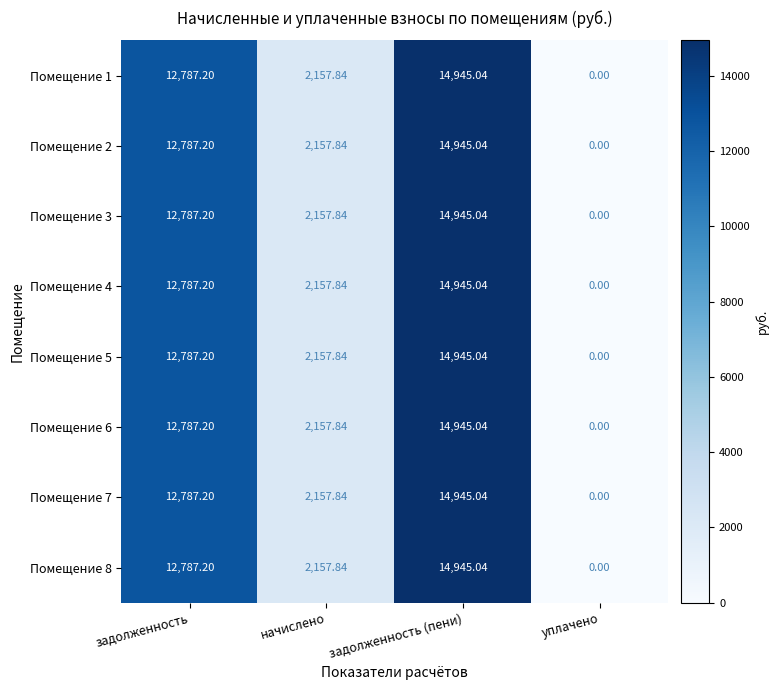

List the labels in order of Помещение 2 value, smallest first.

уплачено, начислено, задолженность, задолженность (пени)